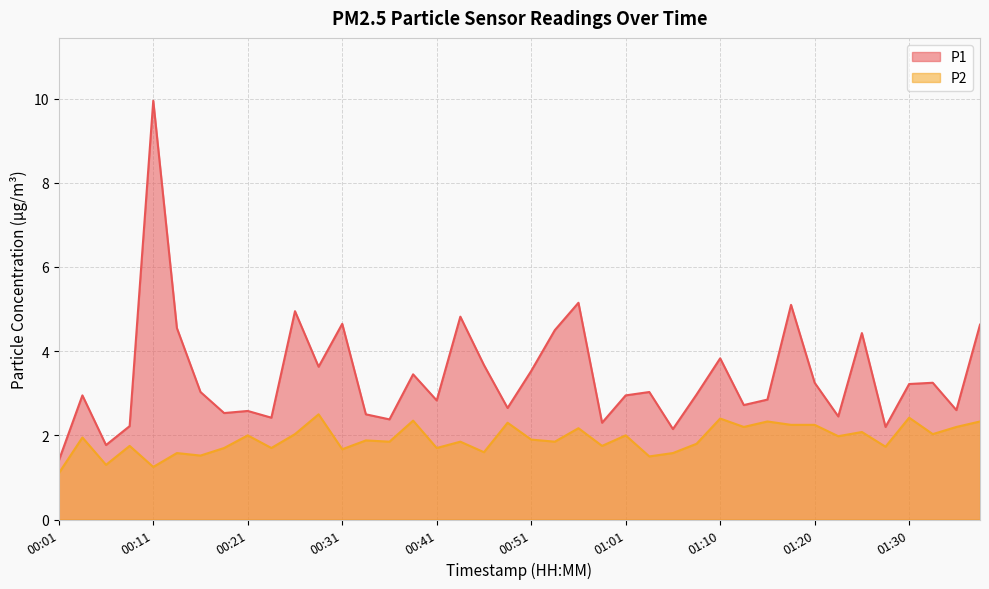

What position from the right is 01:13?

11